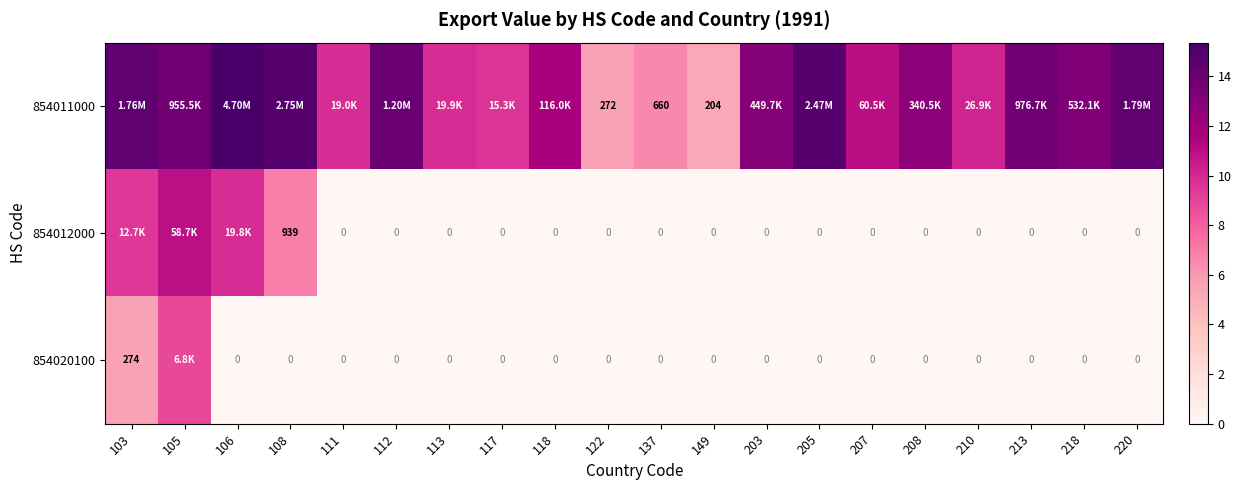

What value does the 854011000 series have at 149?

5.3